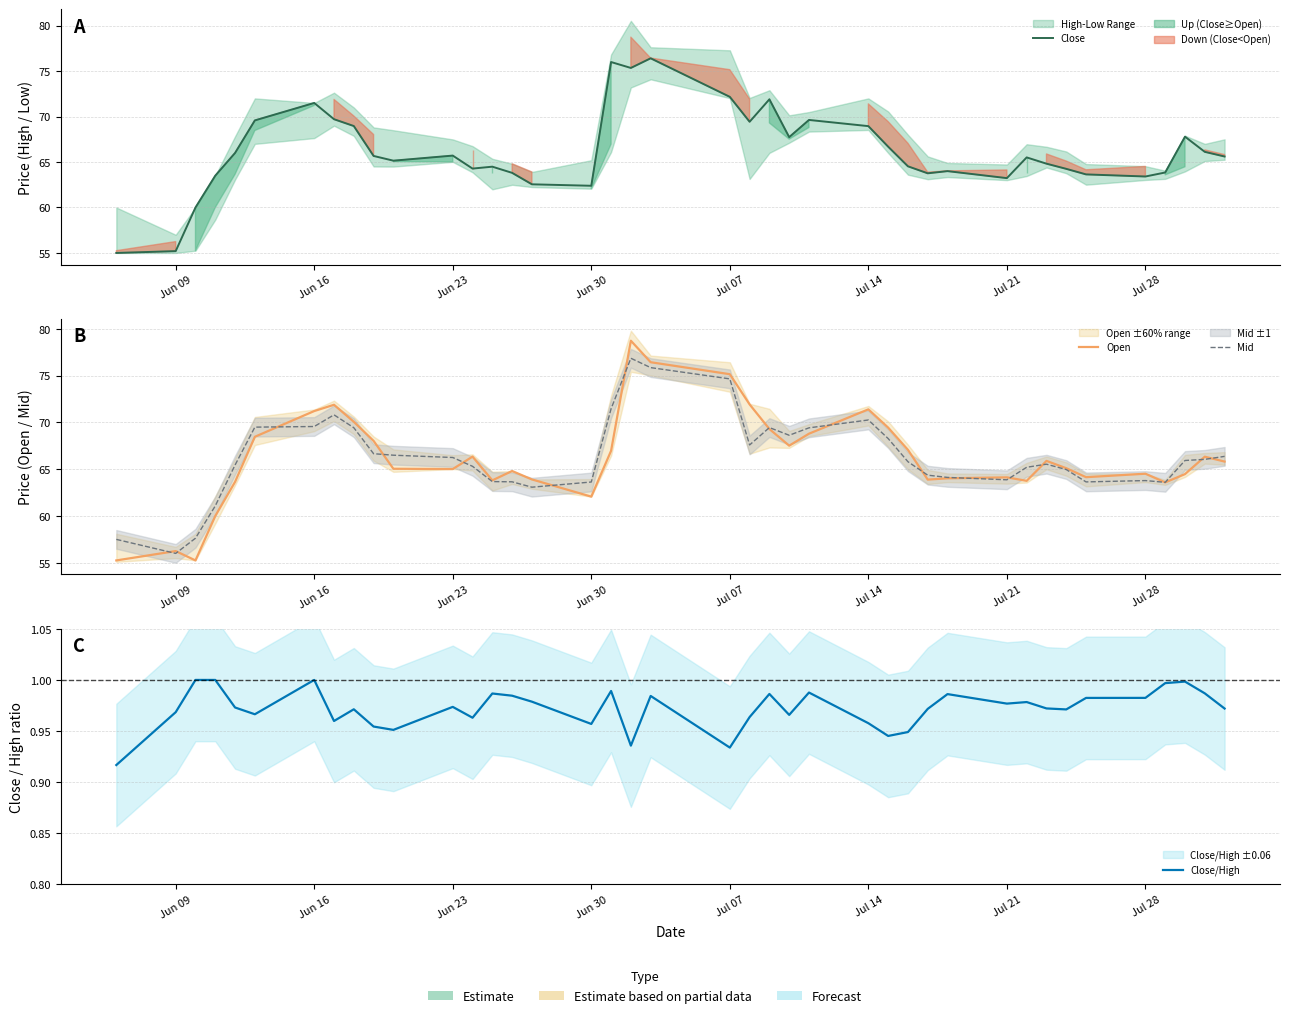

True or false: Open has more than 0 interior local peaks.

True